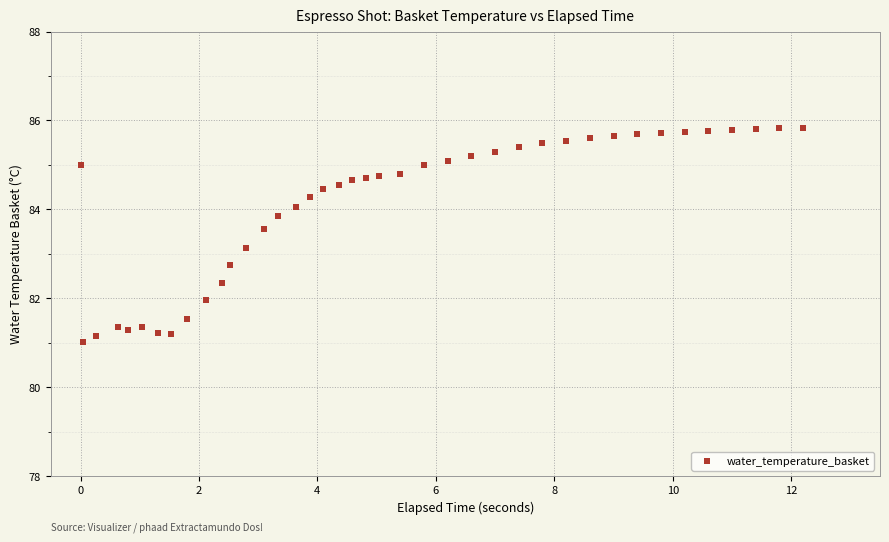

What Y value in the scatter plot is closest to 83?

83.1